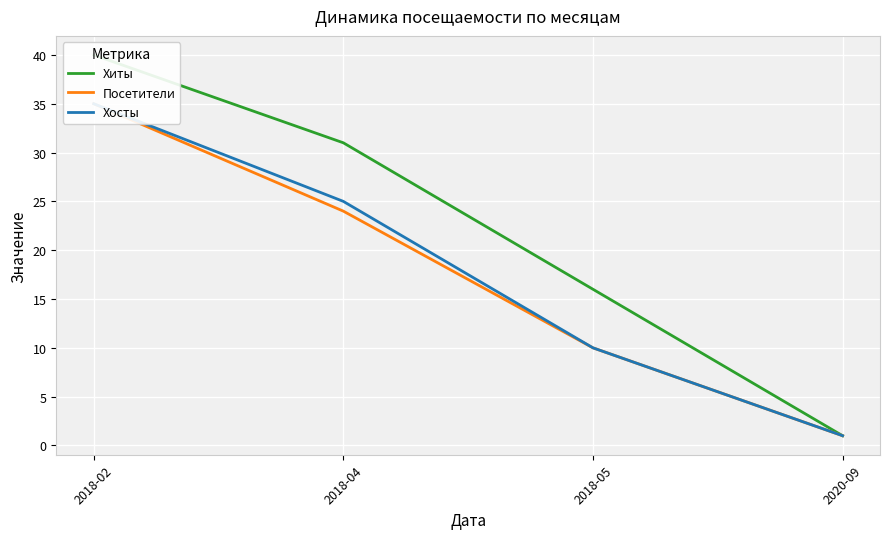

Which has a higher value, 2020-09 or 2018-02?

2018-02